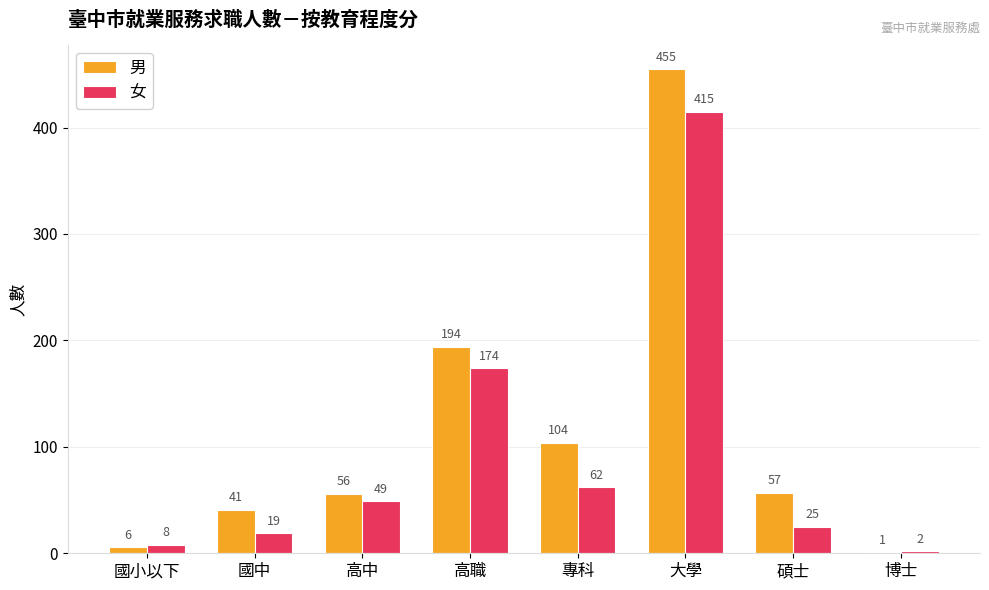

Are the bars horizontal?

No